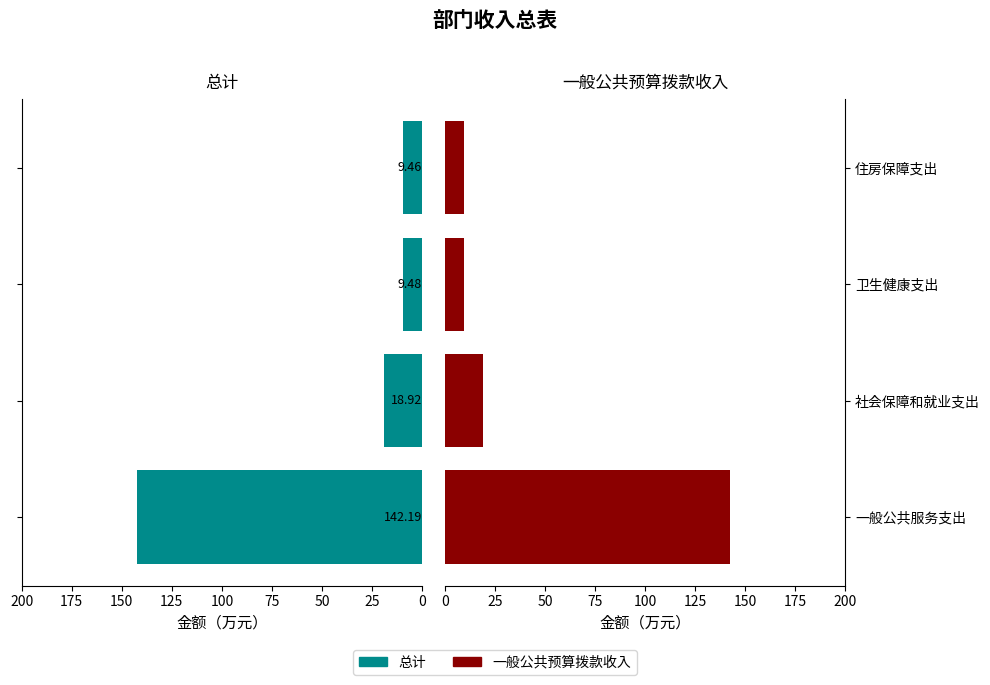

What is the sum of all 一般公共预算拨款收入 values?

180.1